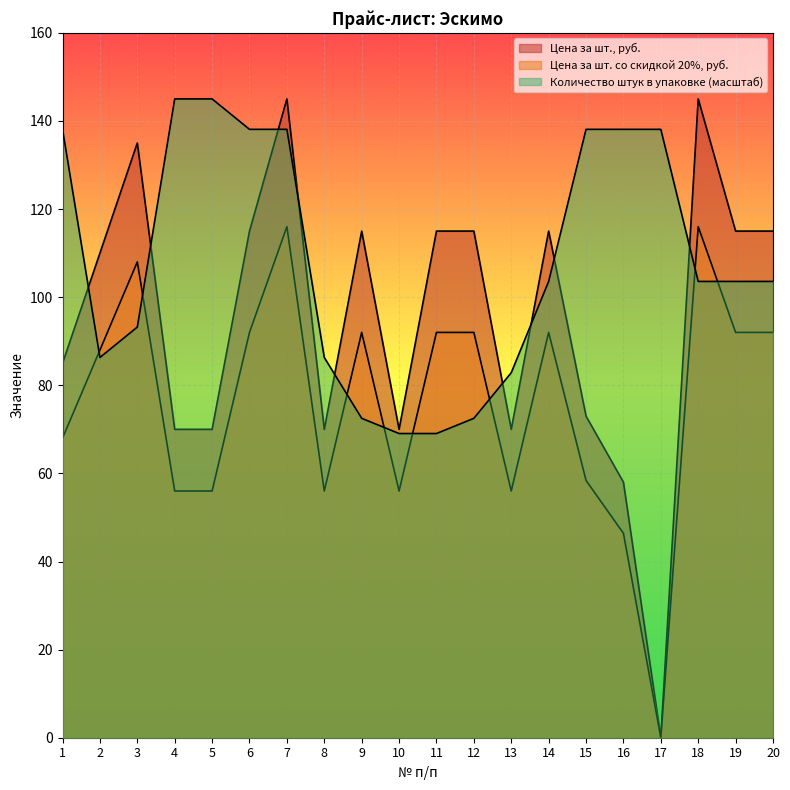

True or false: Количество штук в упаковке has a value of 86.3 at 2.

True